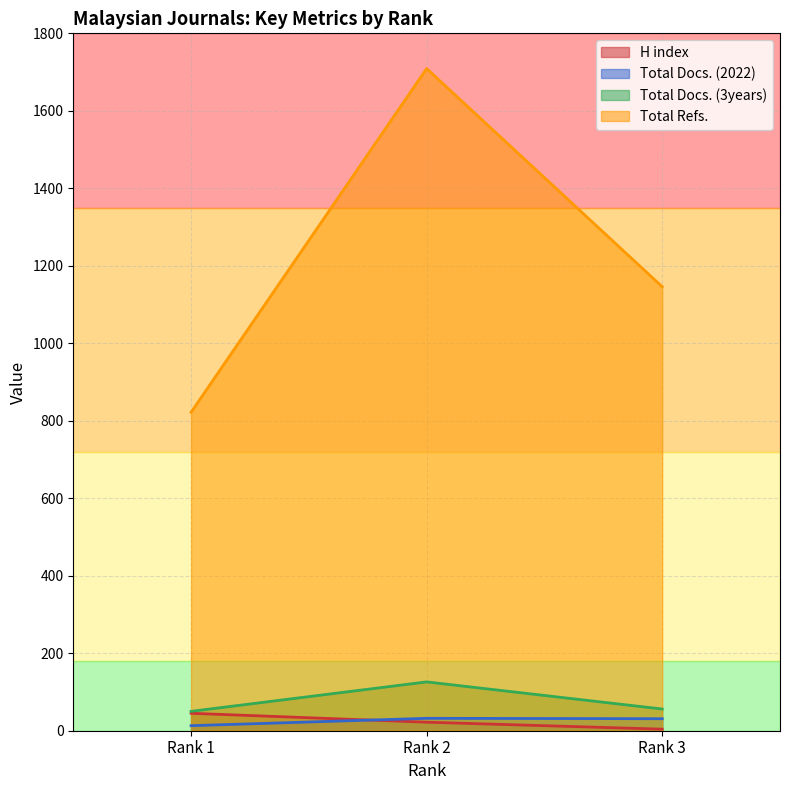

Reading left to right, extract all data points from this chart.

H index: 45	22	4
Total Docs. (2022): 13	32	31
Total Docs. (3years): 50	126	56
Total Refs.: 822	1709	1146